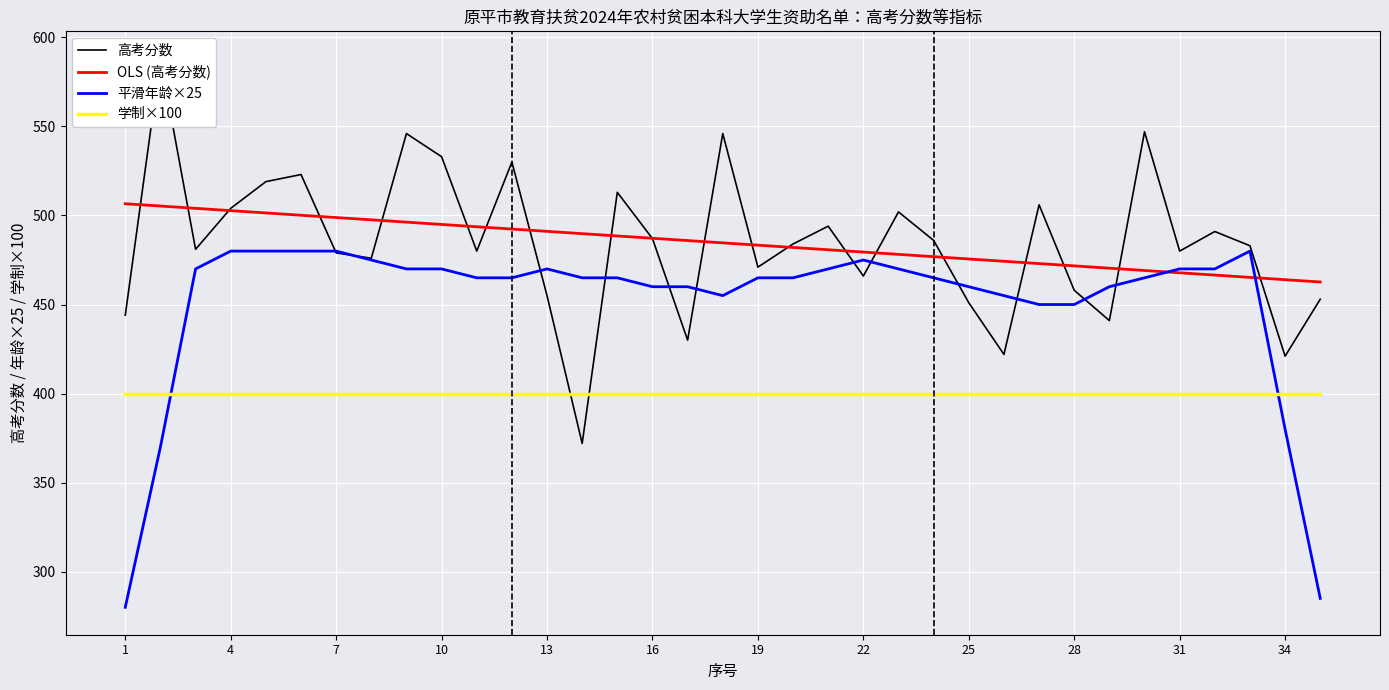

What is the minimum value shown in the chart?

280.0